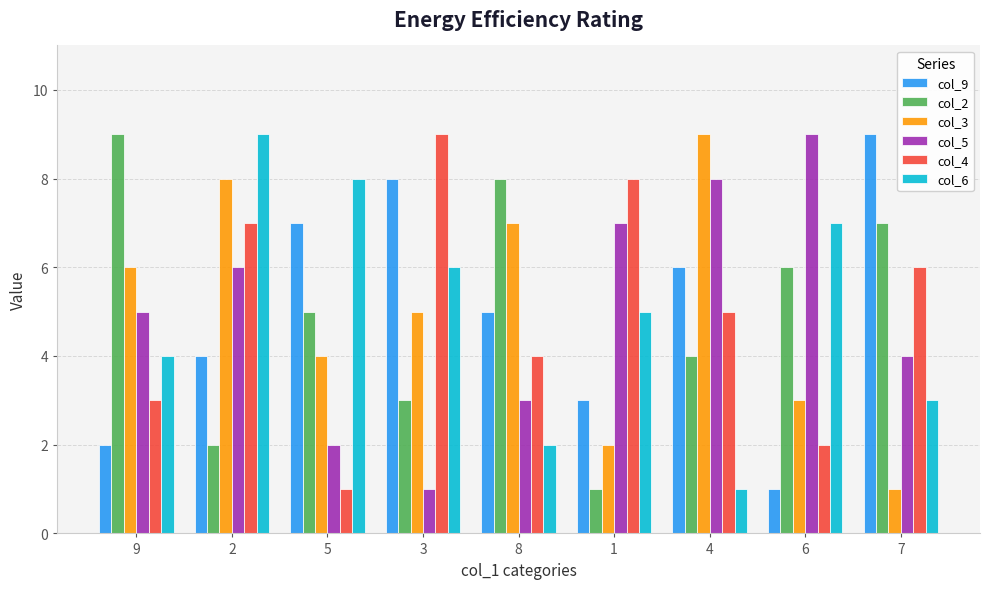

Is the value of col_6 at 9 greater than the value of col_3 at 2?

No